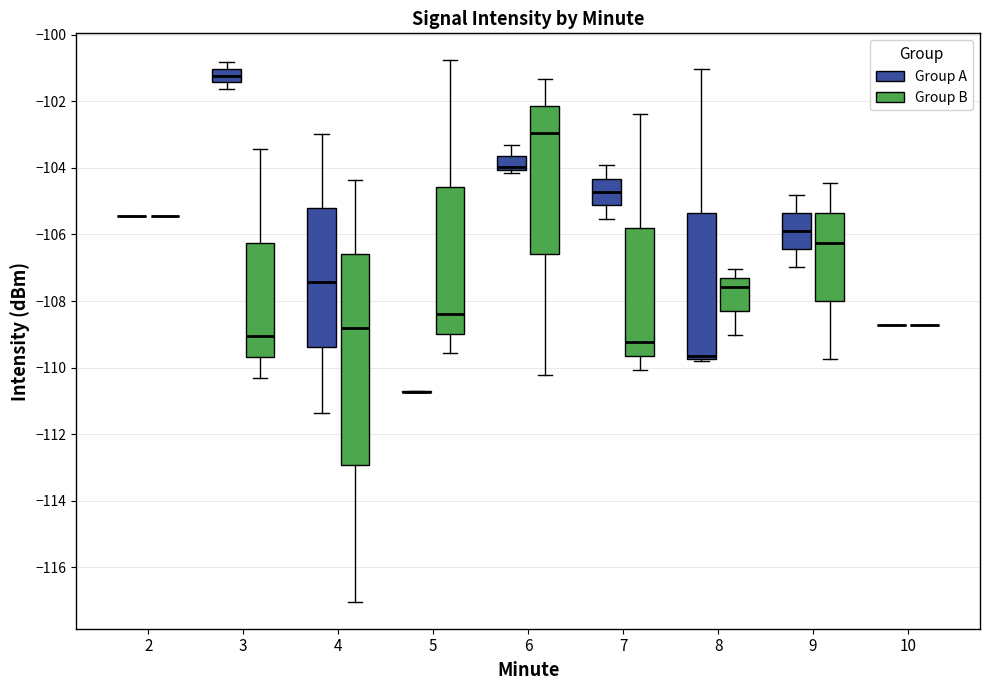

Comparing the boxes themselves (not the whiskers), which one is the tallest?

4 (Group B)